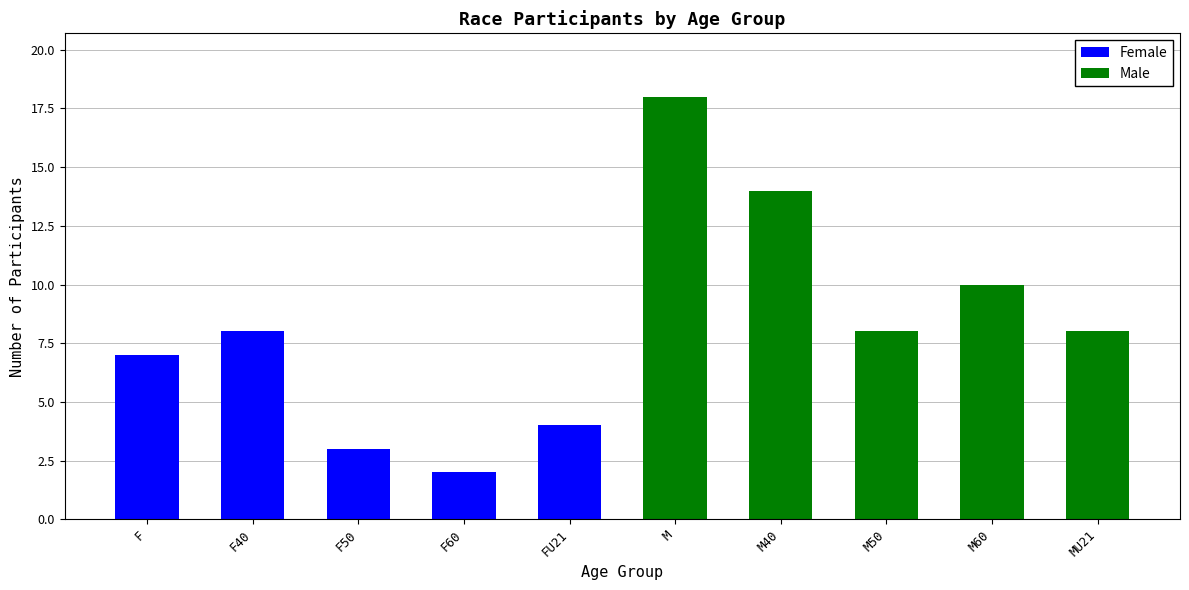

Reading left to right, transcribe the values for Female.

F=7	F40=8	F50=3	F60=2	FU21=4	M=0	M40=0	M50=0	M60=0	MU21=0